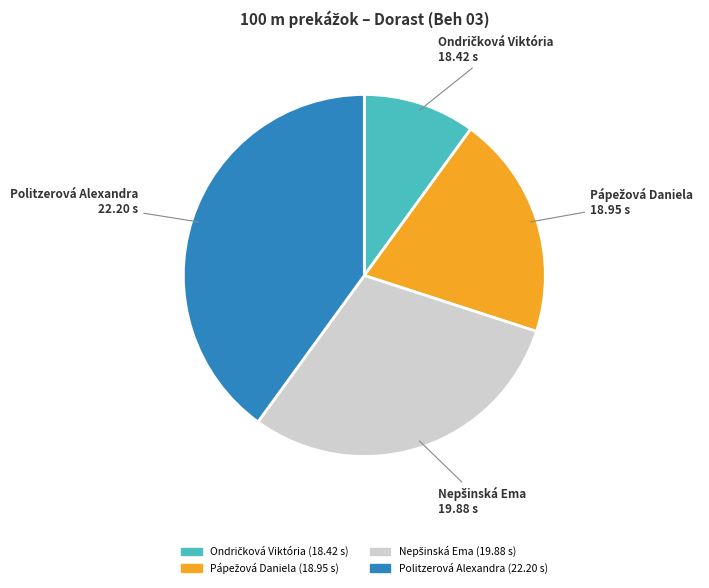

How many slices are in this pie chart?

4